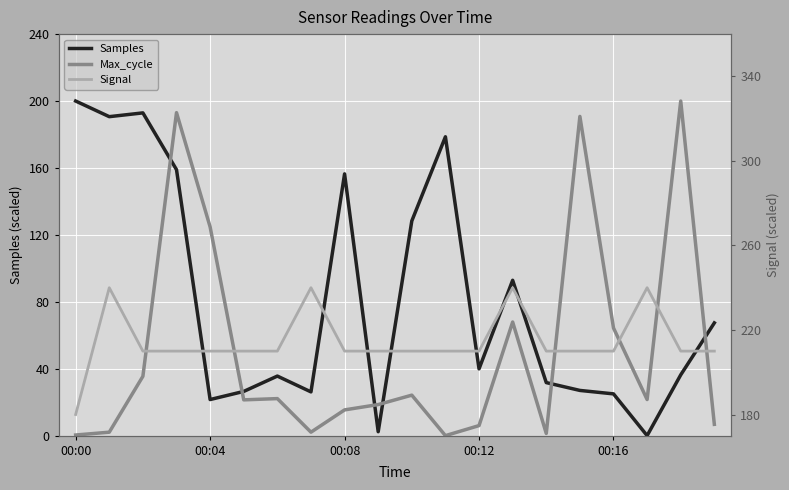

What is the label of the 1st point from the right?

19